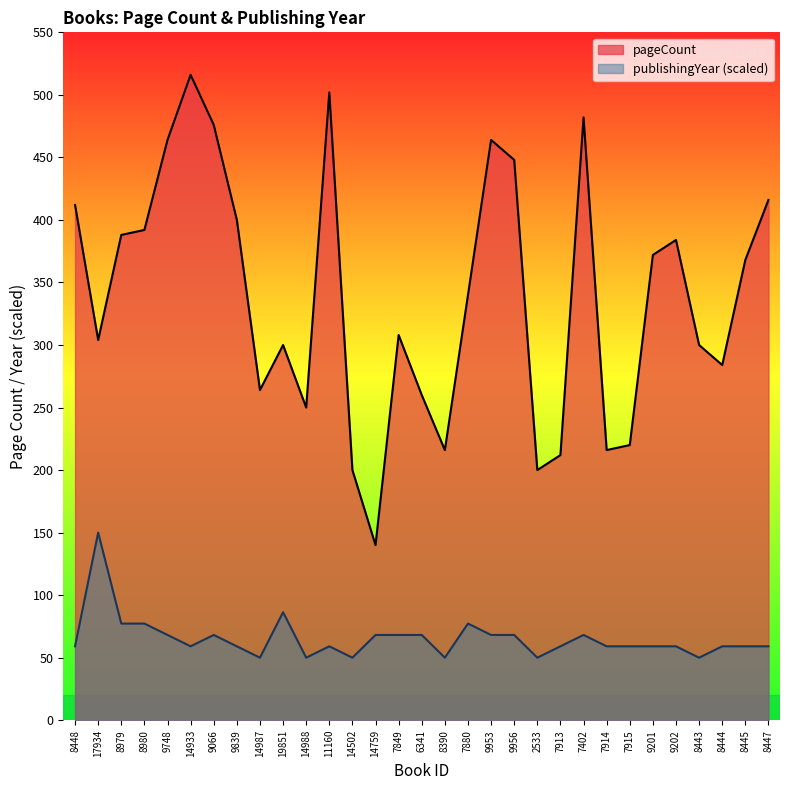

List the series in order of their peak value, highest first.

pageCount, publishingYear (scaled)